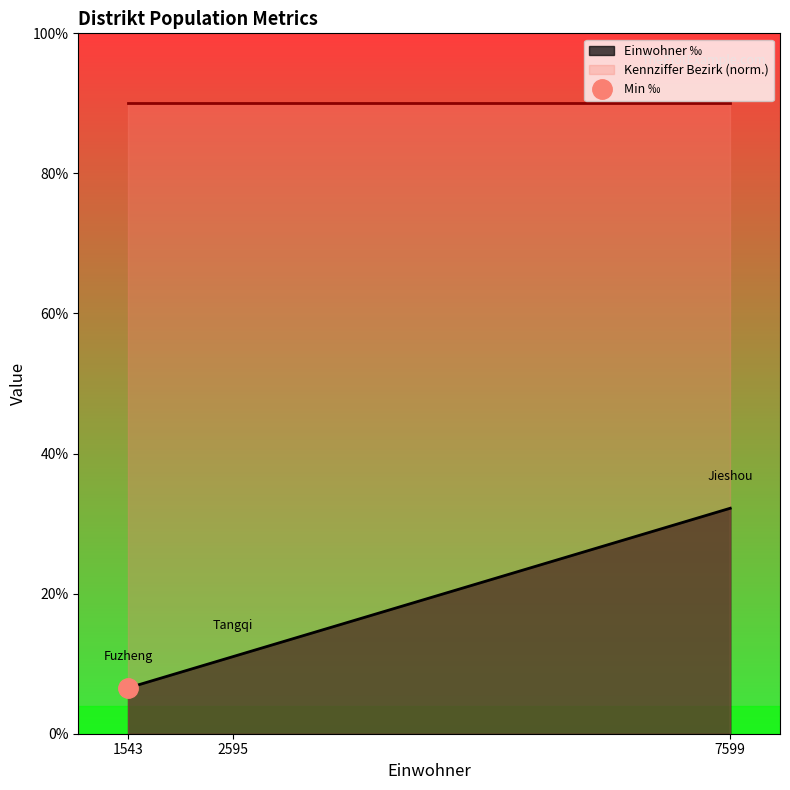

True or false: the data shows 0.1 at 1543.

False